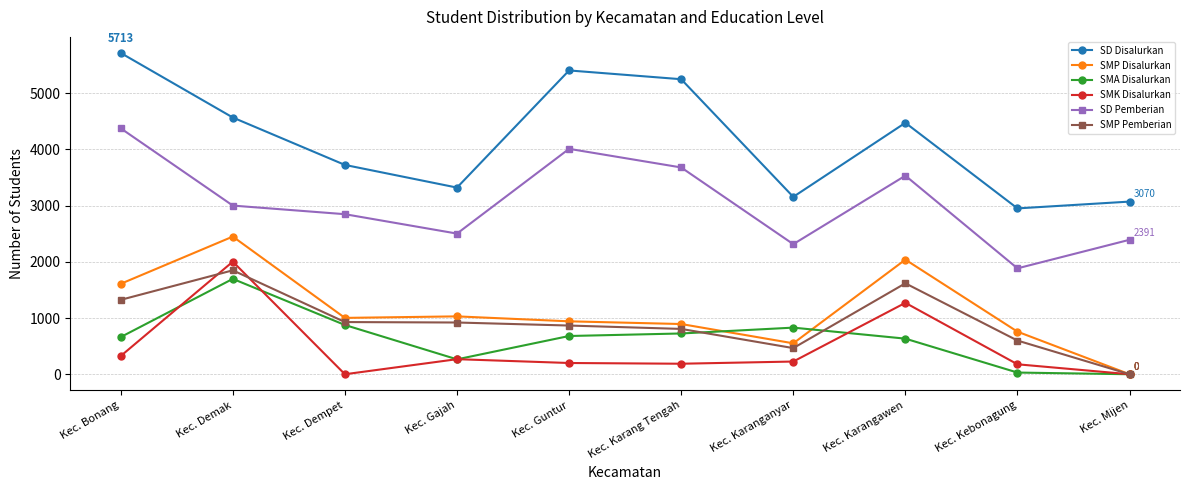

Rank the categories by SD Pemberian value from lowest to highest.

Kec. Kebonagung, Kec. Karanganyar, Kec. Mijen, Kec. Gajah, Kec. Dempet, Kec. Demak, Kec. Karangawen, Kec. Karang Tengah, Kec. Guntur, Kec. Bonang